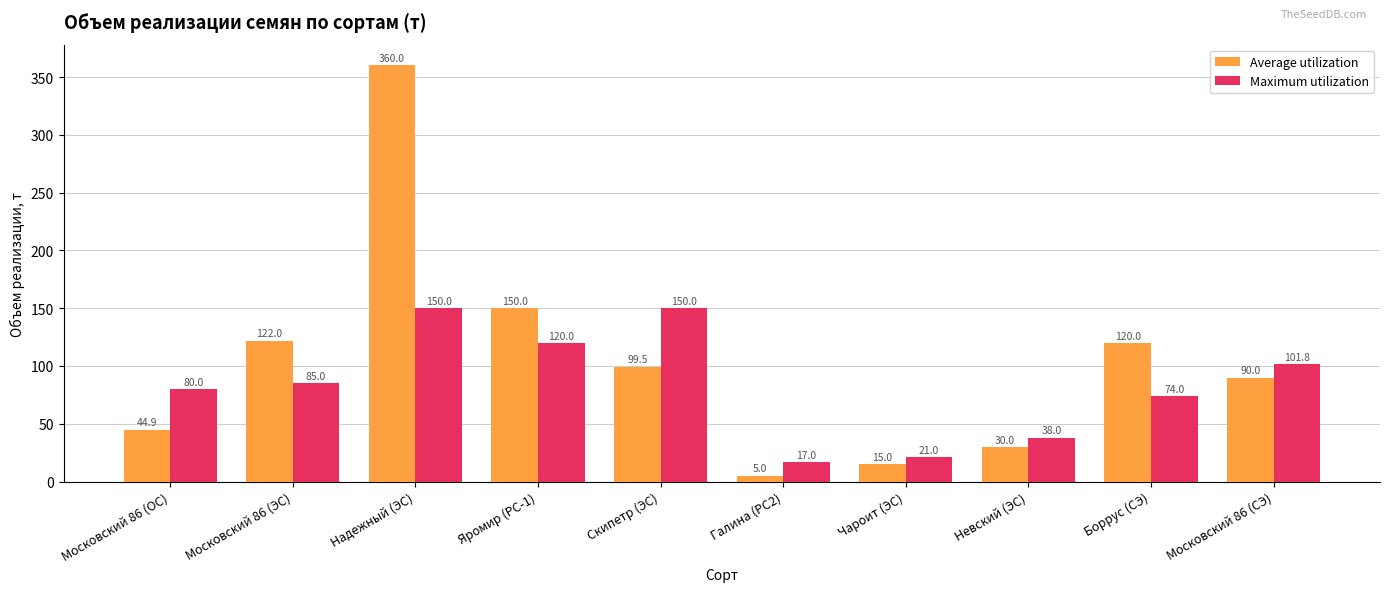

At which label does Maximum utilization reach its minimum?

Галина (РС2)